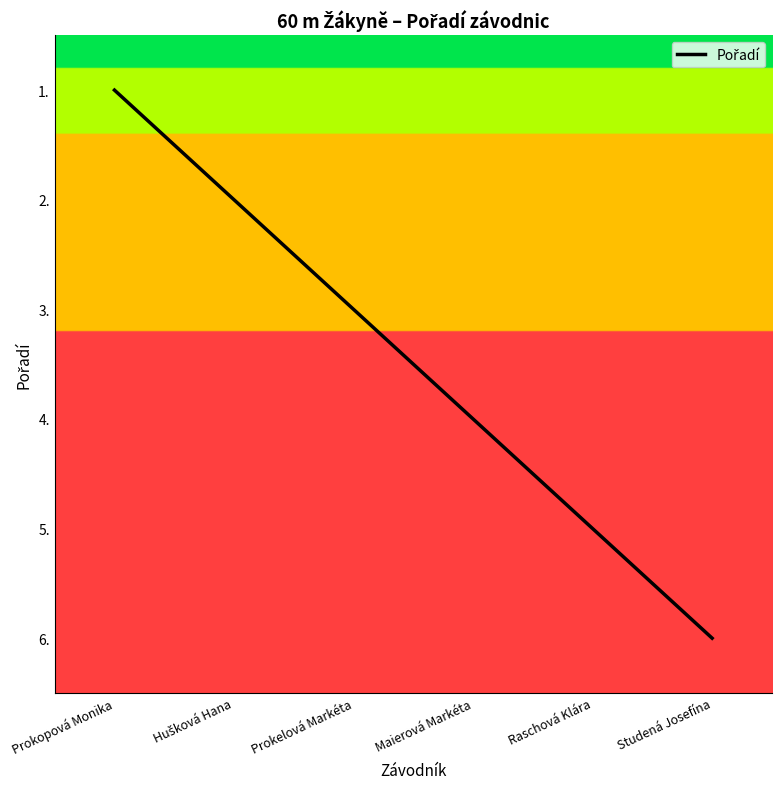

Reading left to right, list all the values displayed in this chart.

1	2	3	4	5	6